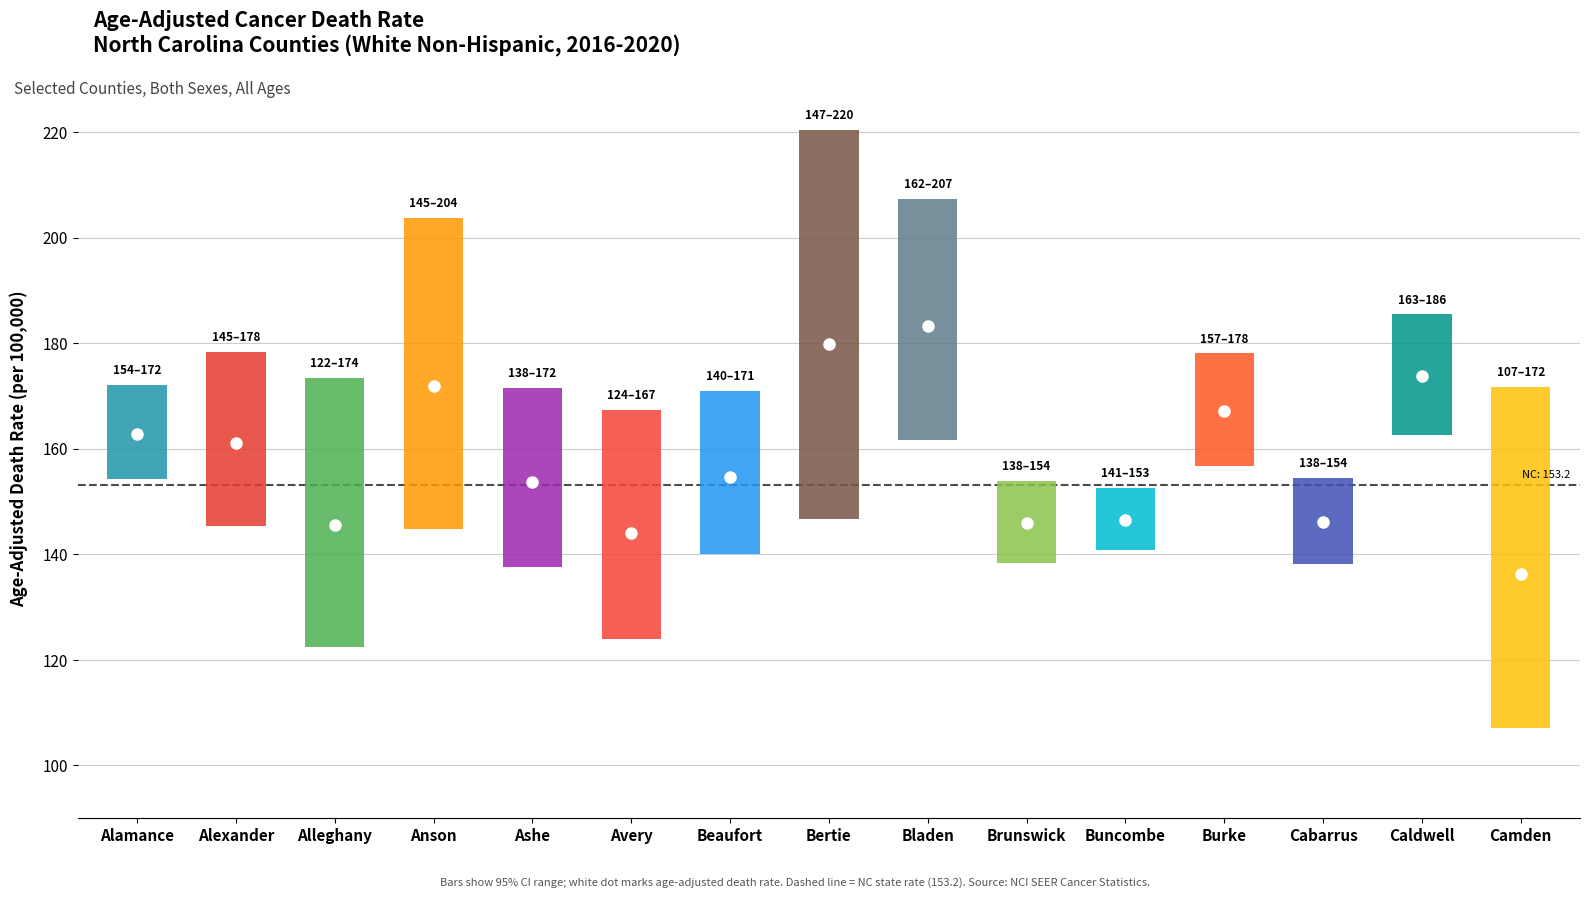

The value of lower_ci at 3 is 144.8. True or false?

True